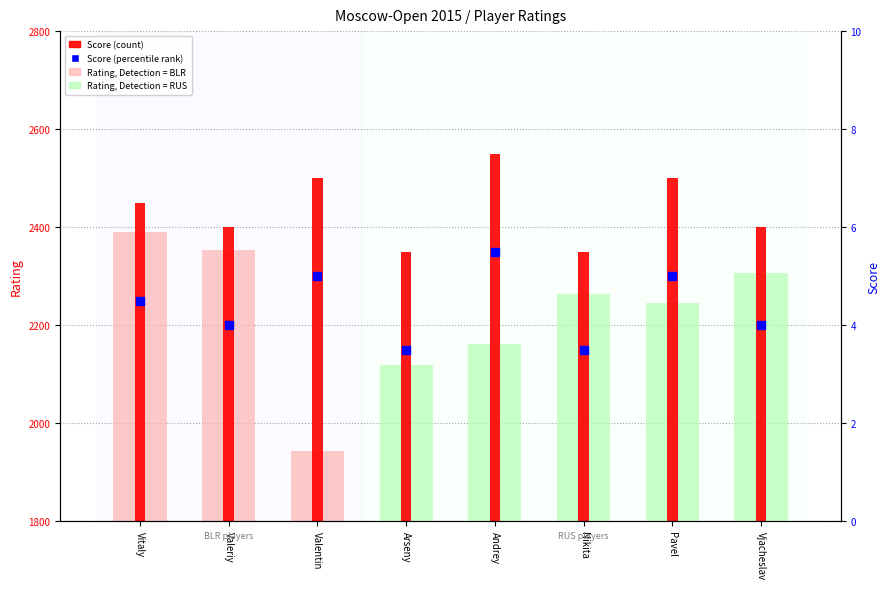

What is the total value across all series at Valentin?

4448.0